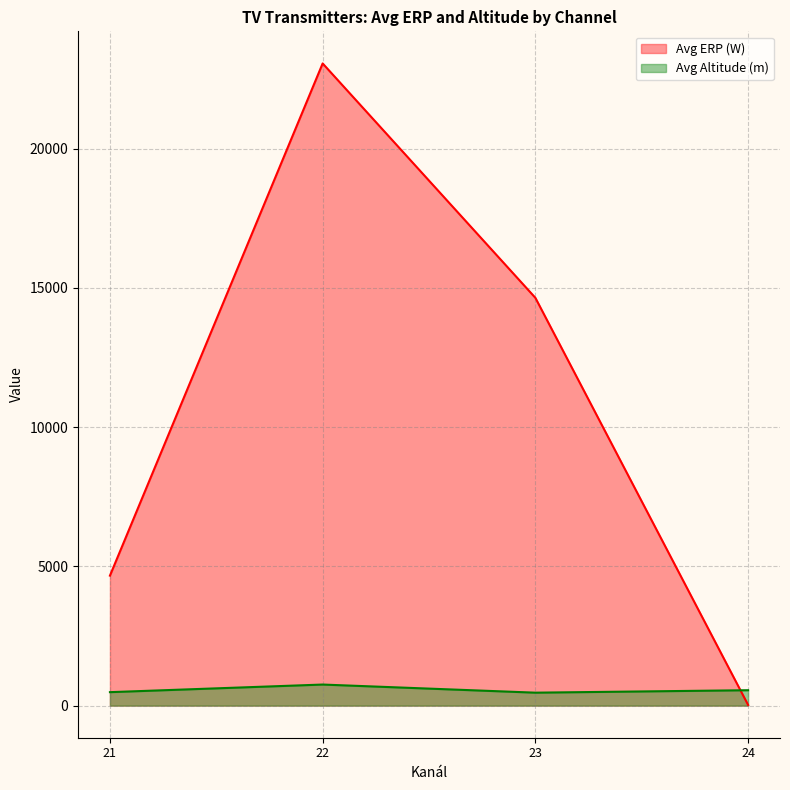

What is the maximum value shown in the chart?

23063.8